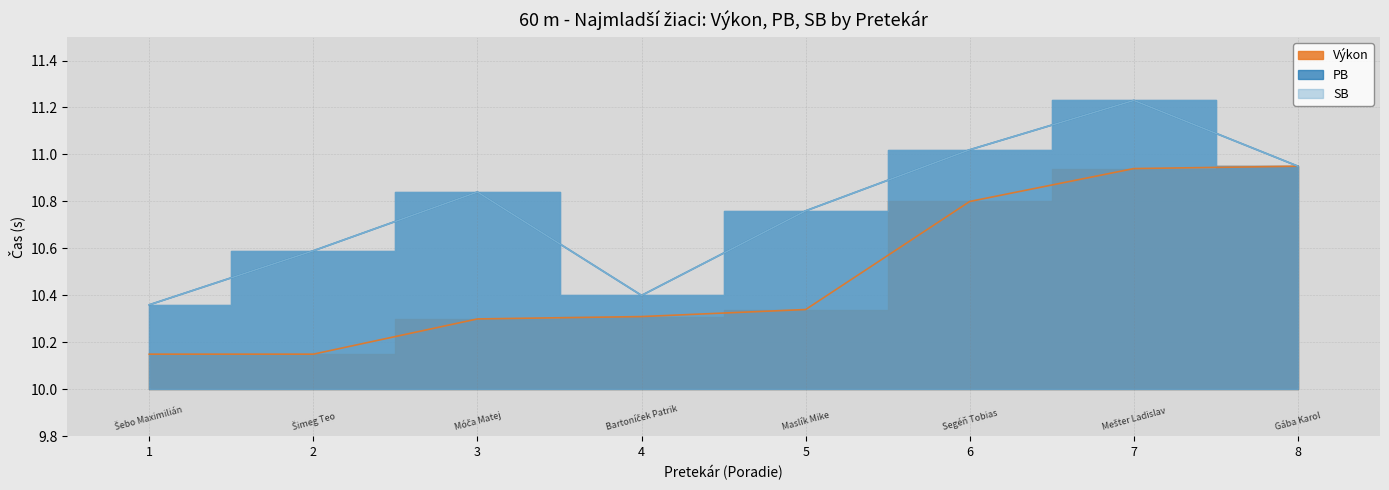

What is the difference between the maximum and minimum values in the Výkon series?

0.8